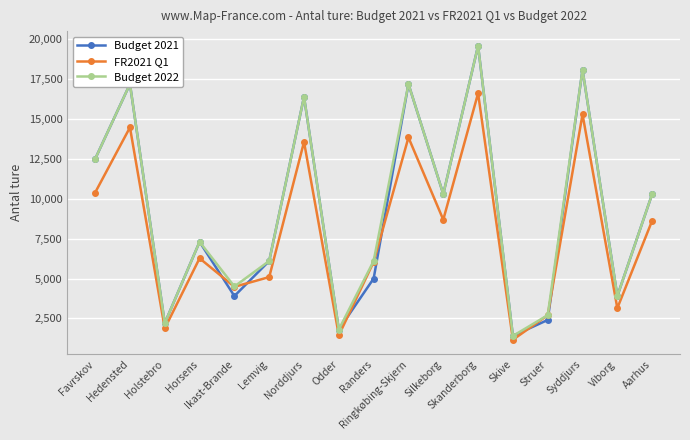

At which category is the sum across all series the highest?

Skanderborg